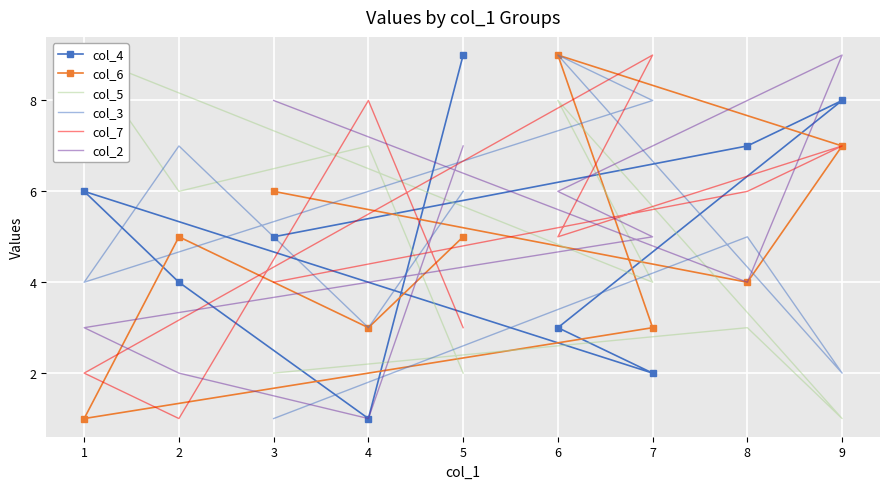

How many intersections are there between col_3 and col_2?

4